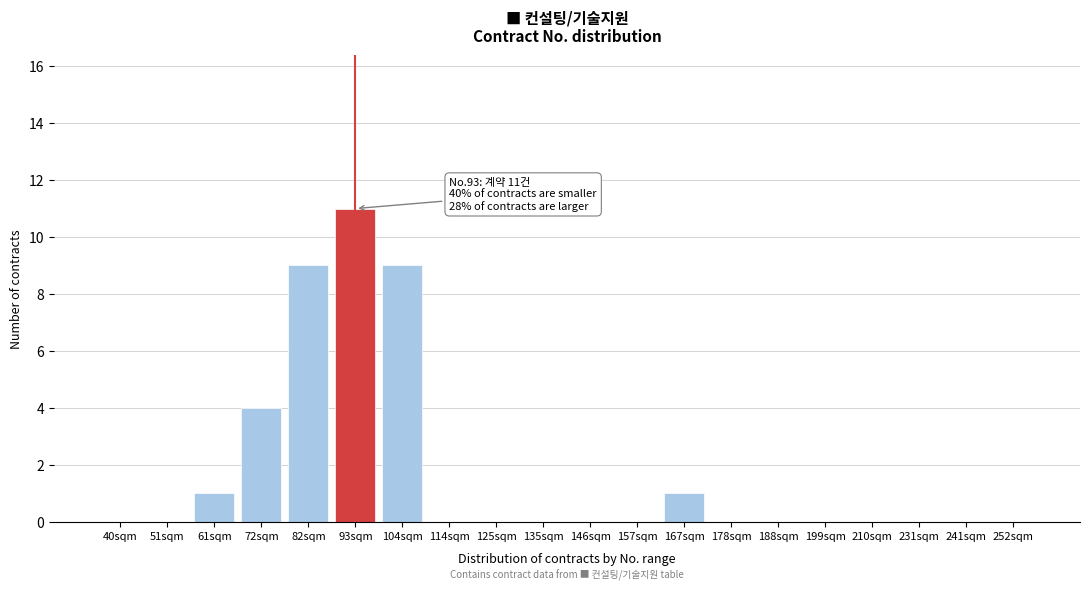

Reading left to right, extract all data points from this chart.

40sqm=0	51sqm=0	61sqm=1	72sqm=4	82sqm=9	93sqm=11	104sqm=9	114sqm=0	125sqm=0	135sqm=0	146sqm=0	157sqm=0	167sqm=1	178sqm=0	188sqm=0	199sqm=0	210sqm=0	231sqm=0	241sqm=0	252sqm=0